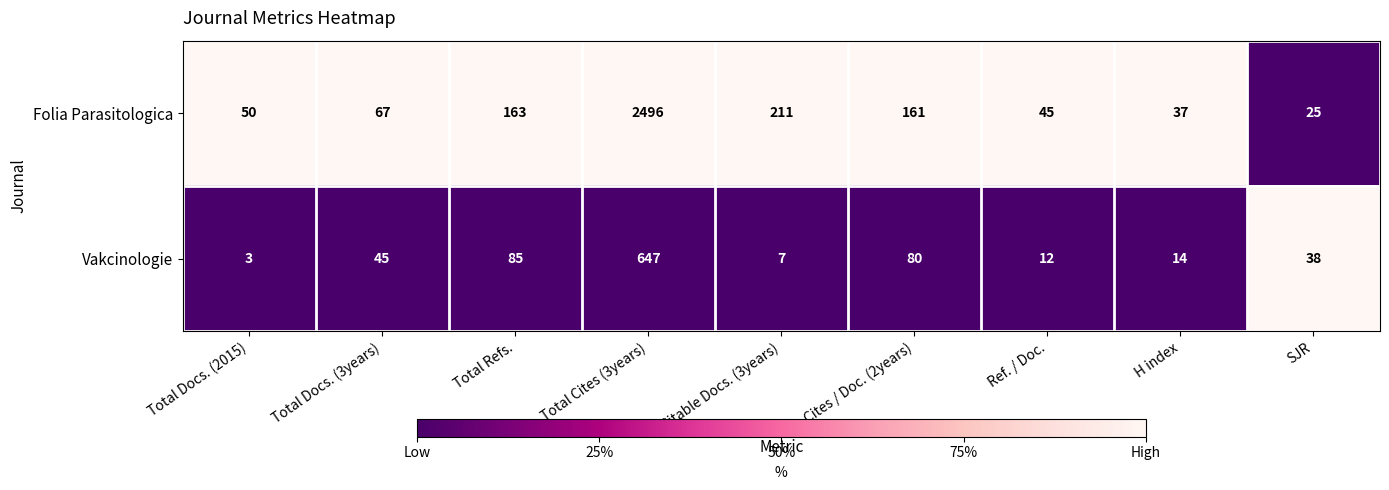

What is the maximum value for Folia Parasitologica?

2496